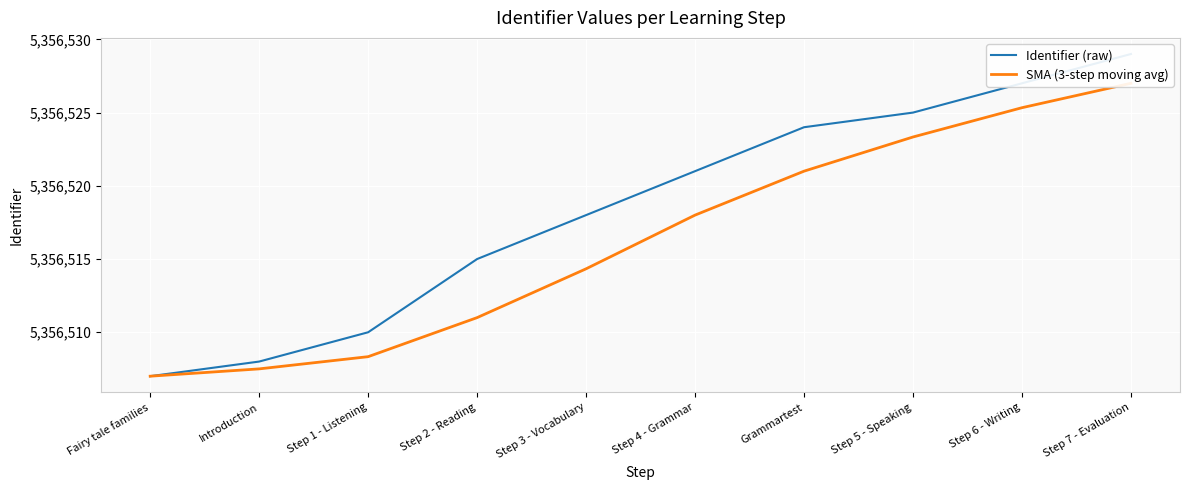

Where does the Identifier (raw) series first go above 5356521?

Grammartest